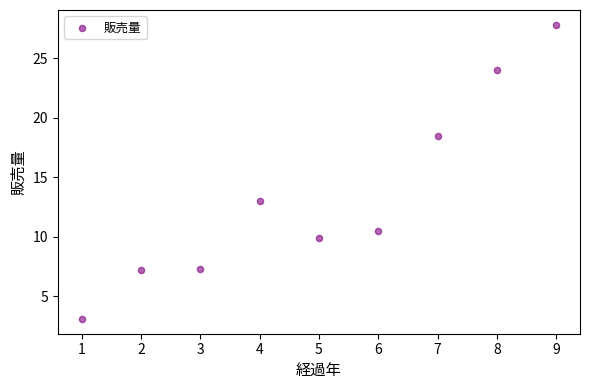

What is the average Y value?

13.5